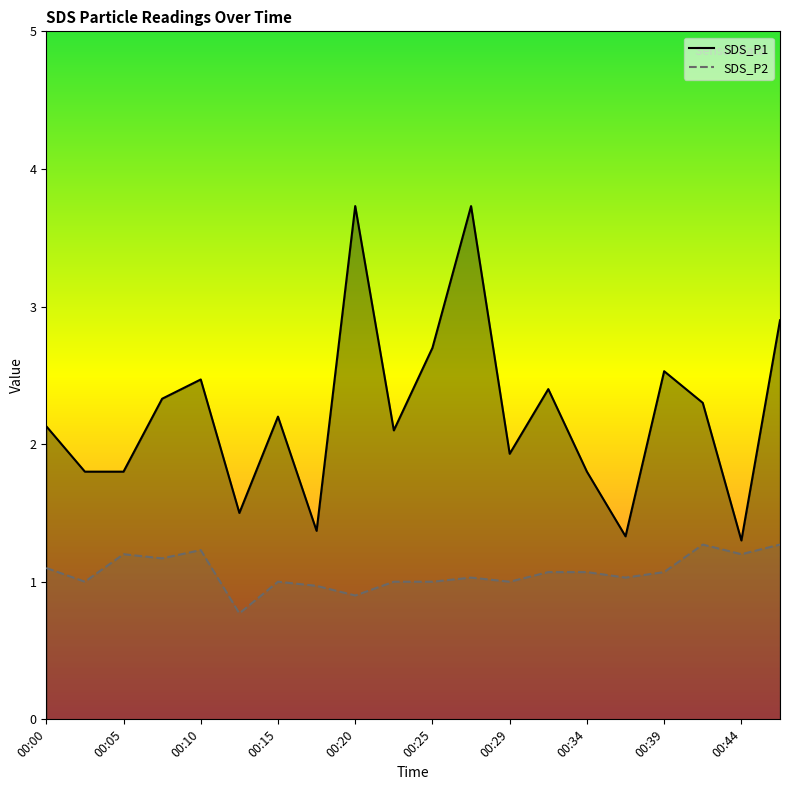

Is it true that SDS_P2 equals 1.1 at 00:39?

True